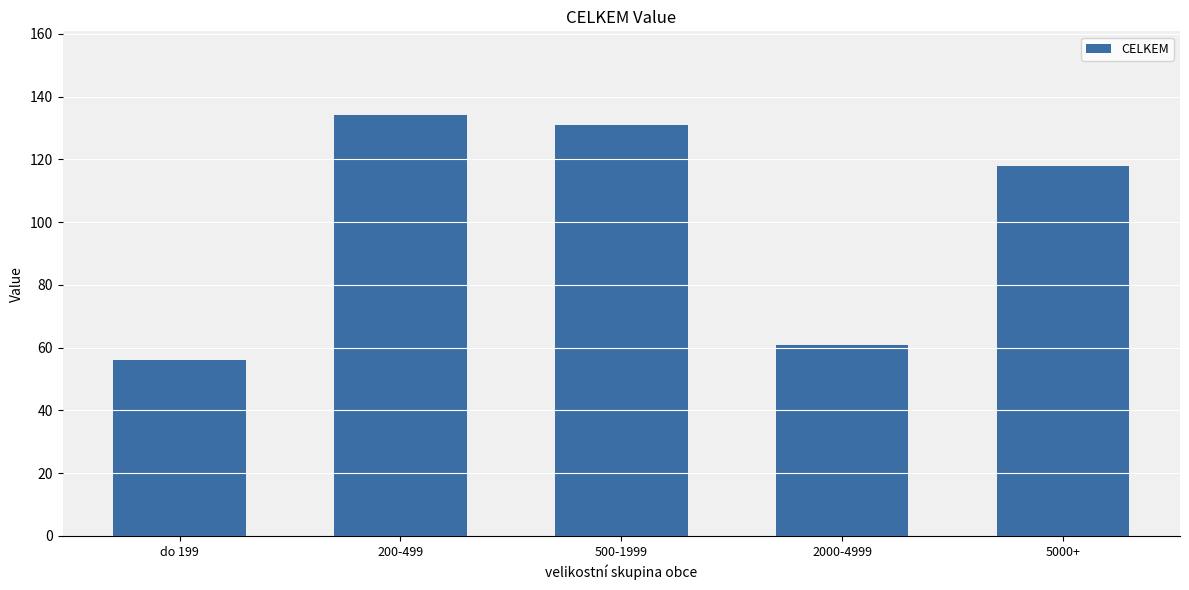

Reading left to right, list all the values displayed in this chart.

do 199=56	200-499=134	500-1999=131	2000-4999=61	5000+=118